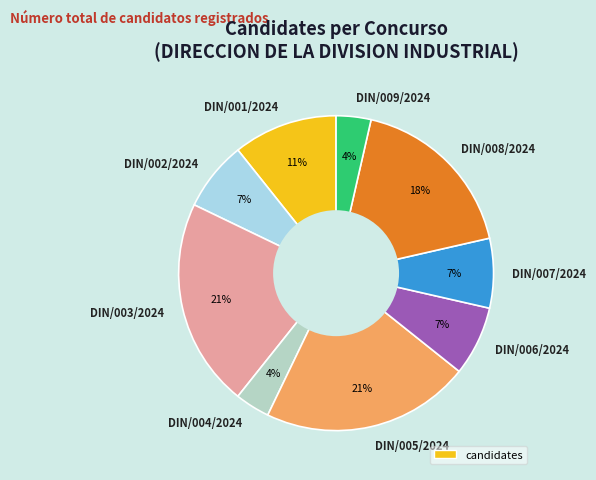

The DIN/008/2024 slice represents 9% of the pie. True or false?

False